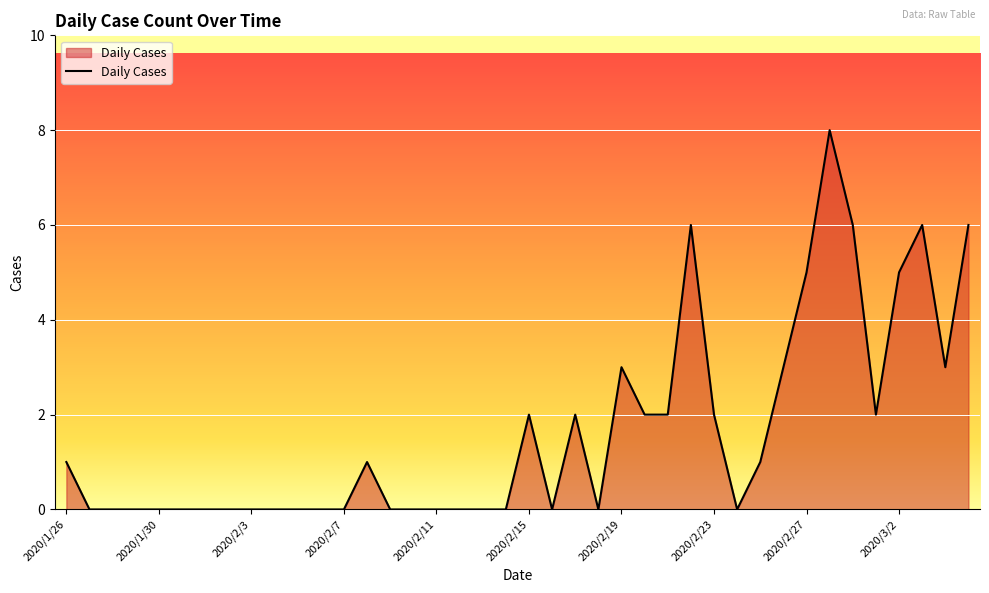

Does the chart have visible grid lines?

Yes